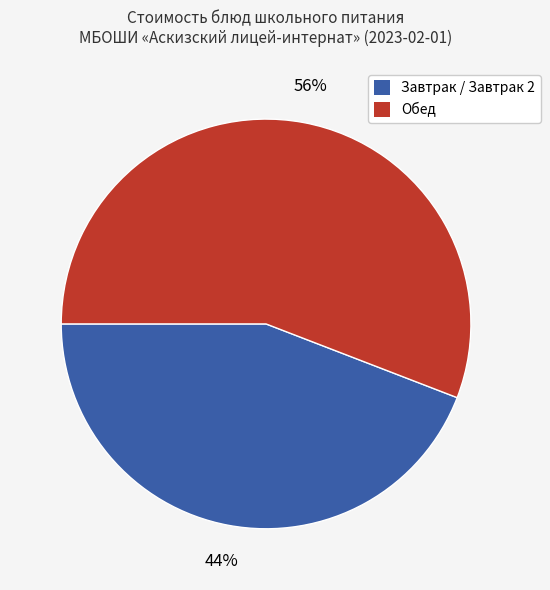

Is there a majority slice in this chart?

Yes